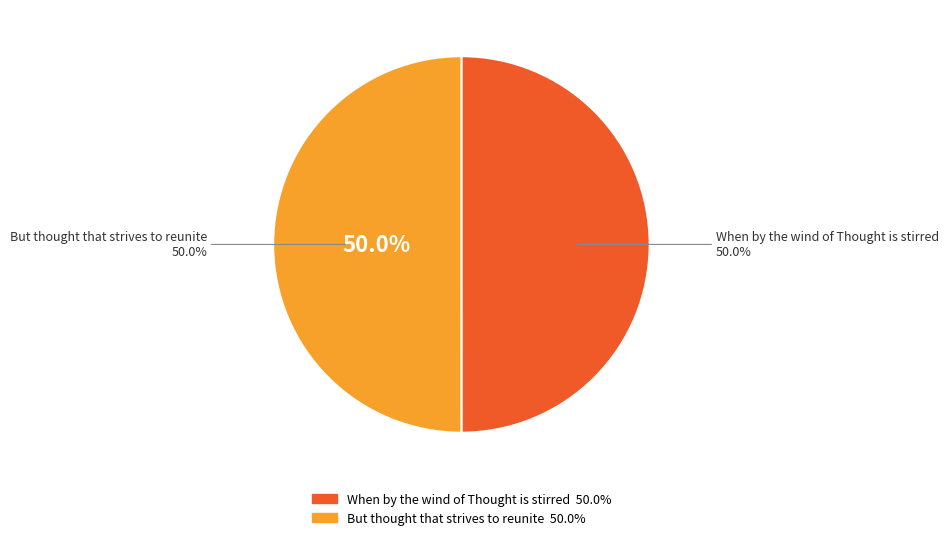

How many slices are in this pie chart?

2